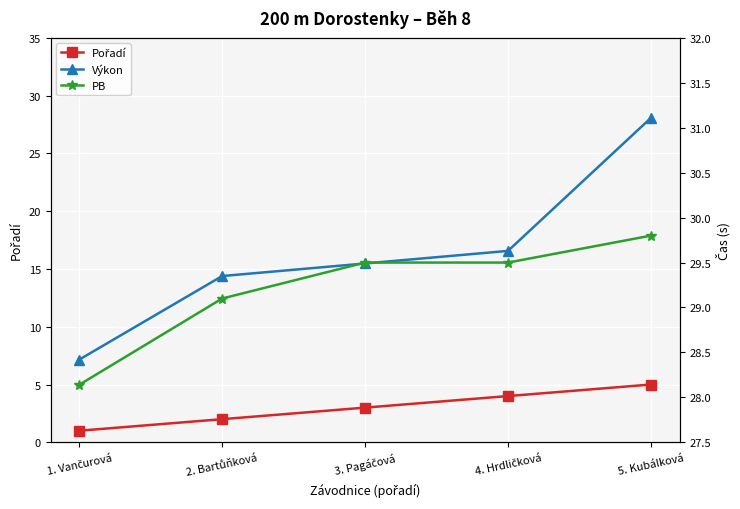

Which series ends up on top after the final intersection of Výkon and PB?

Výkon